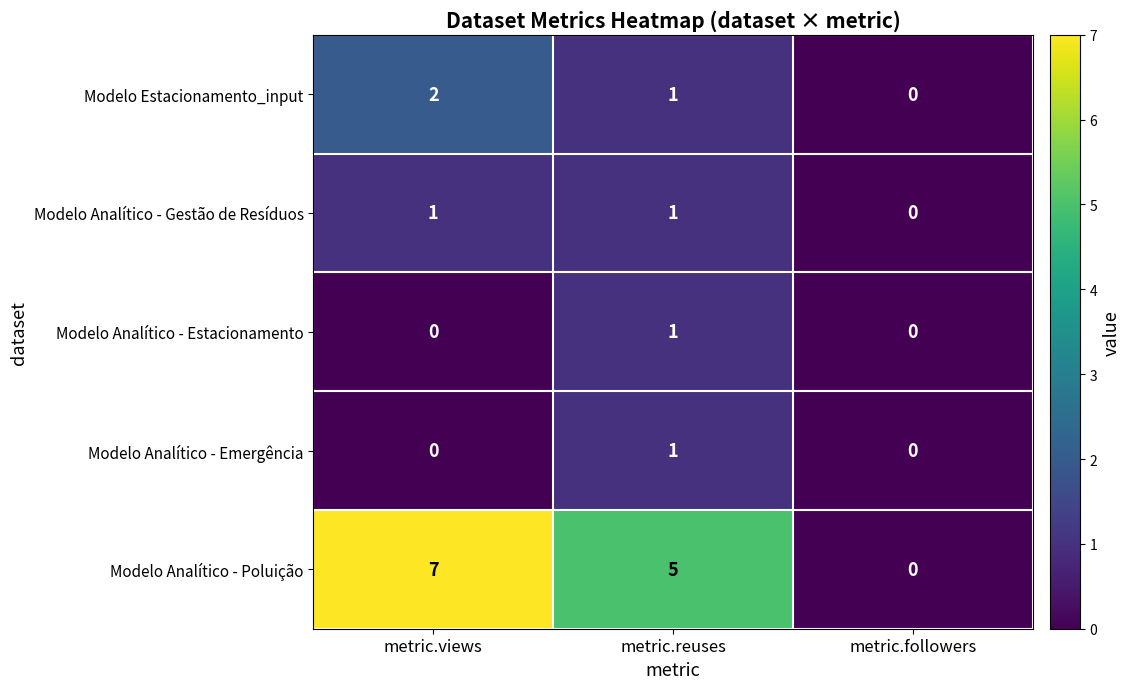

Reading left to right, what are all the values shown in this chart?

Modelo Estacionamento_input: 2	1	0
Modelo Analítico - Gestão de Resíduos: 1	1	0
Modelo Analítico - Estacionamento: 0	1	0
Modelo Analítico - Emergência: 0	1	0
Modelo Analítico - Poluição: 7	5	0